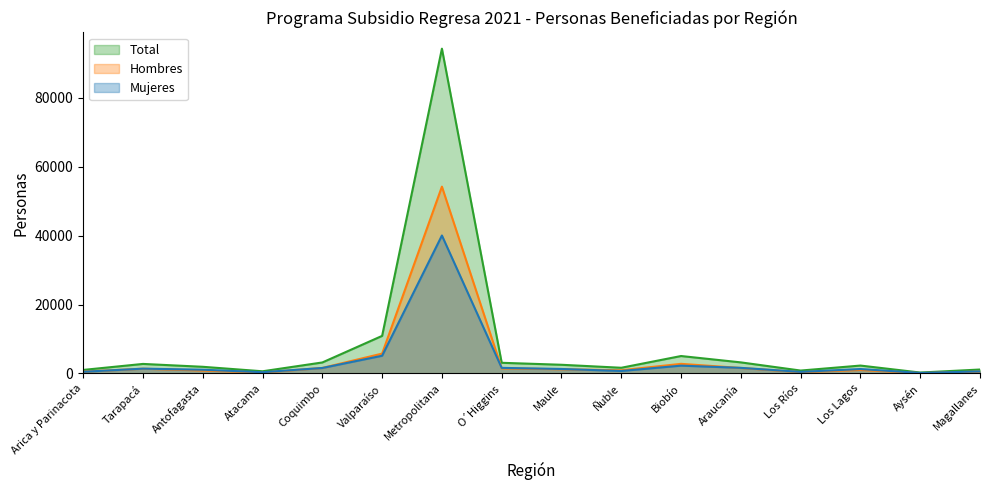

List the series in order of their overall mean, lowest first.

Mujeres, Hombres, Total